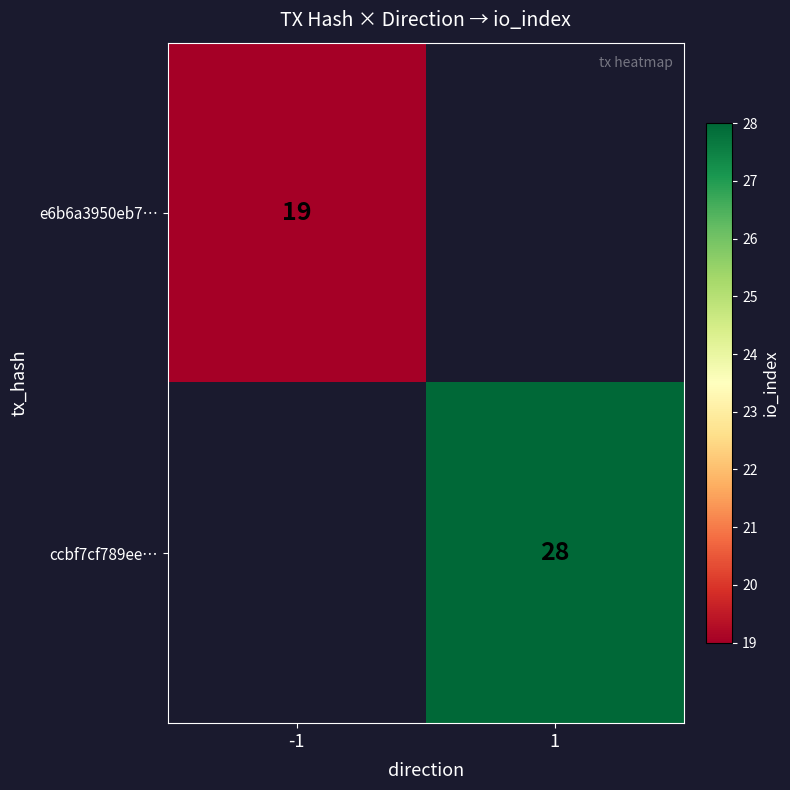

Is it true that ccbf7cf789ee… equals 50 at 1?

False